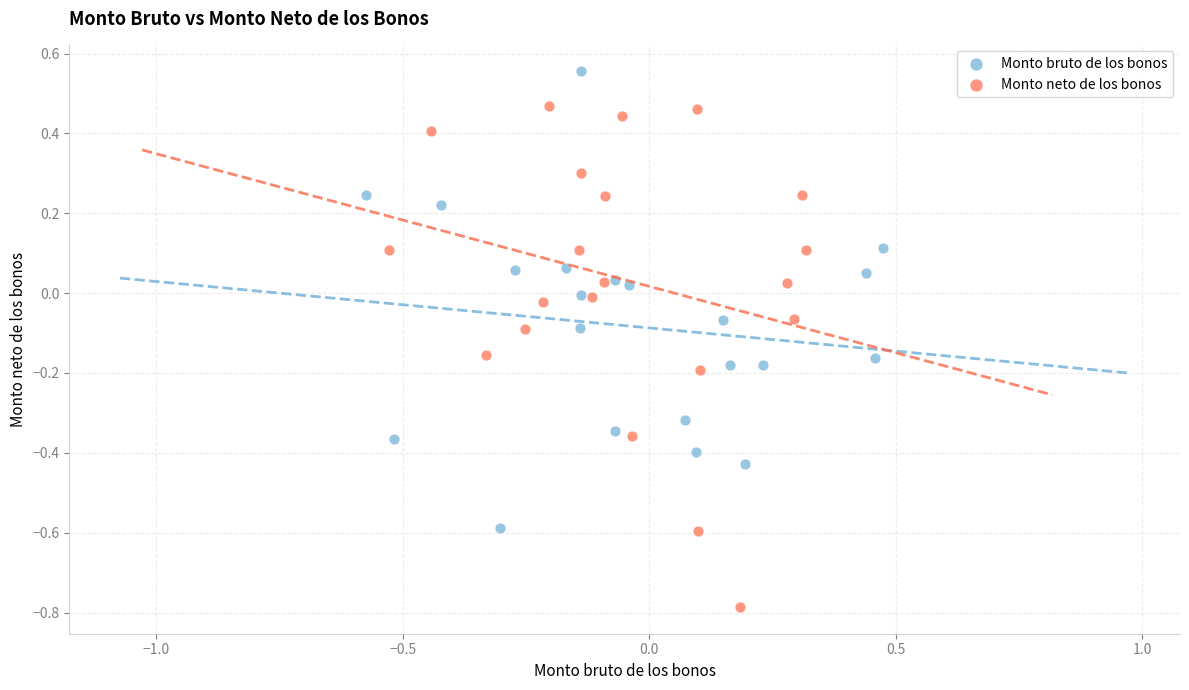

Which series contains the lowest Y value?

Monto neto de los bonos